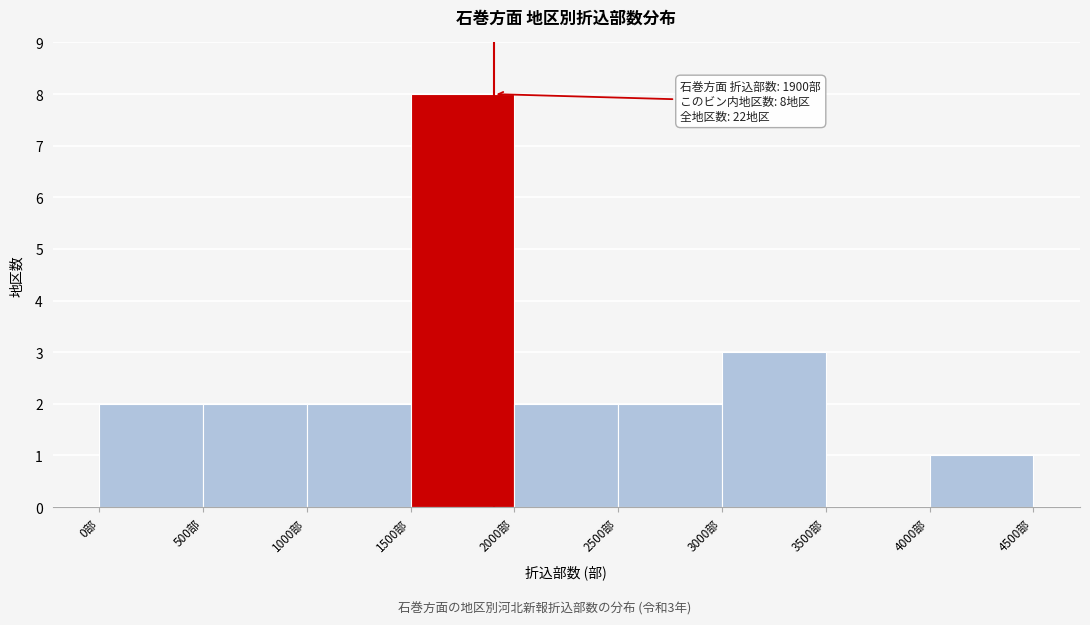

Which range on the x-axis has the tallest bar?

1500 to 2000